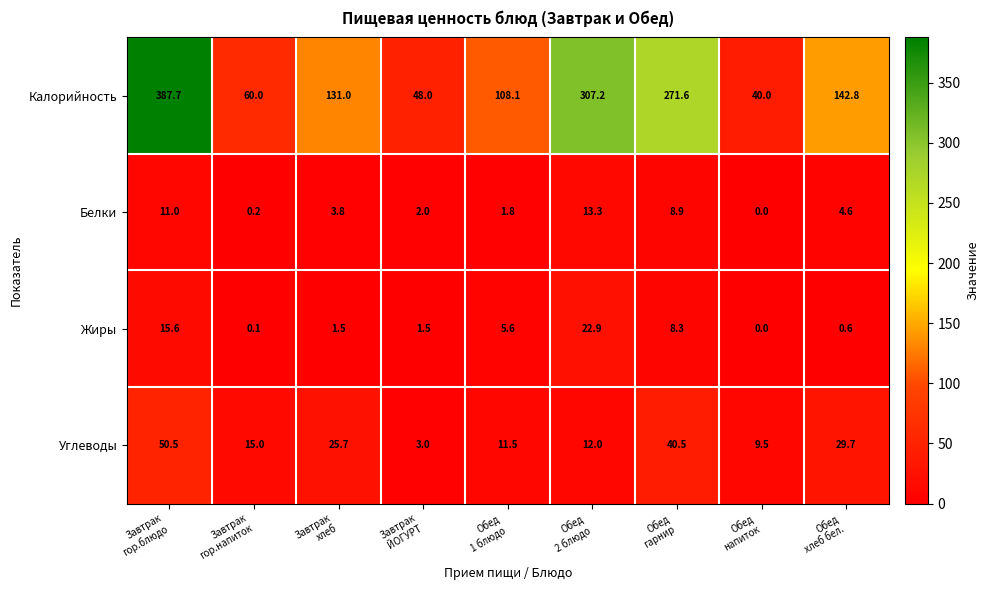

Which series has the largest range (max minus min)?

Калорийность